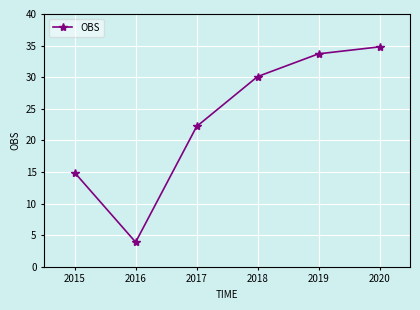

Reading left to right, what are all the values shown in this chart?

14.9	3.9	22.2	30.1	33.7	34.8